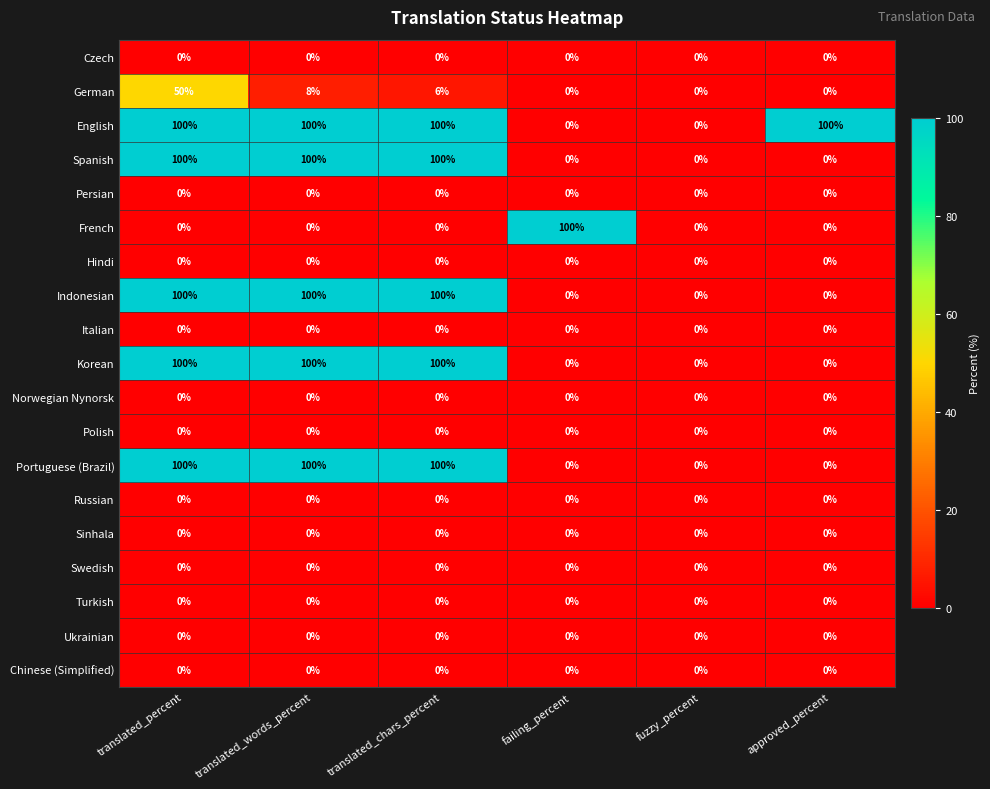

What is the maximum value shown in the chart?

100